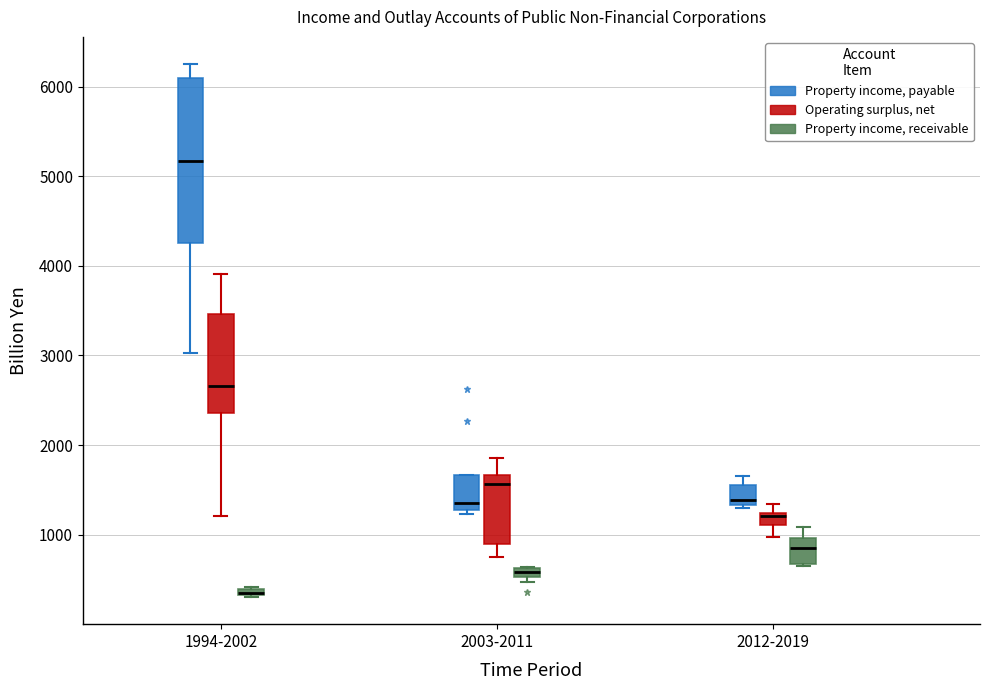

Which box is the tallest, from its lower edge to its upper edge?

1994-2002 (Property income, payable)